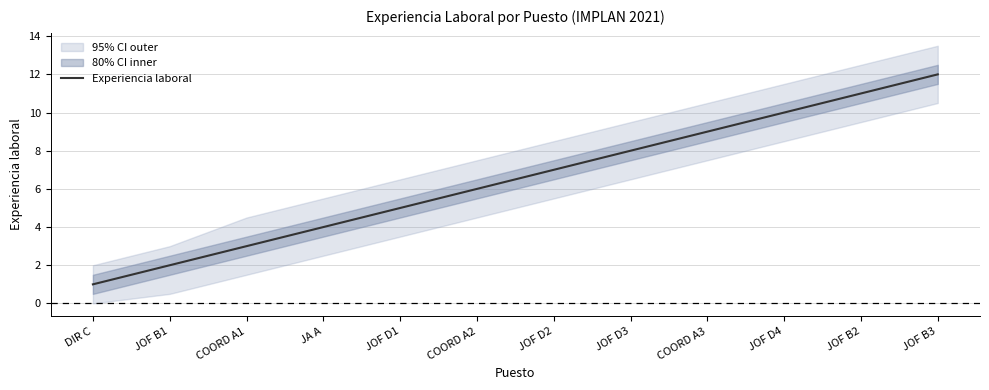

True or false: the data has more than 1 interior local peaks.

False